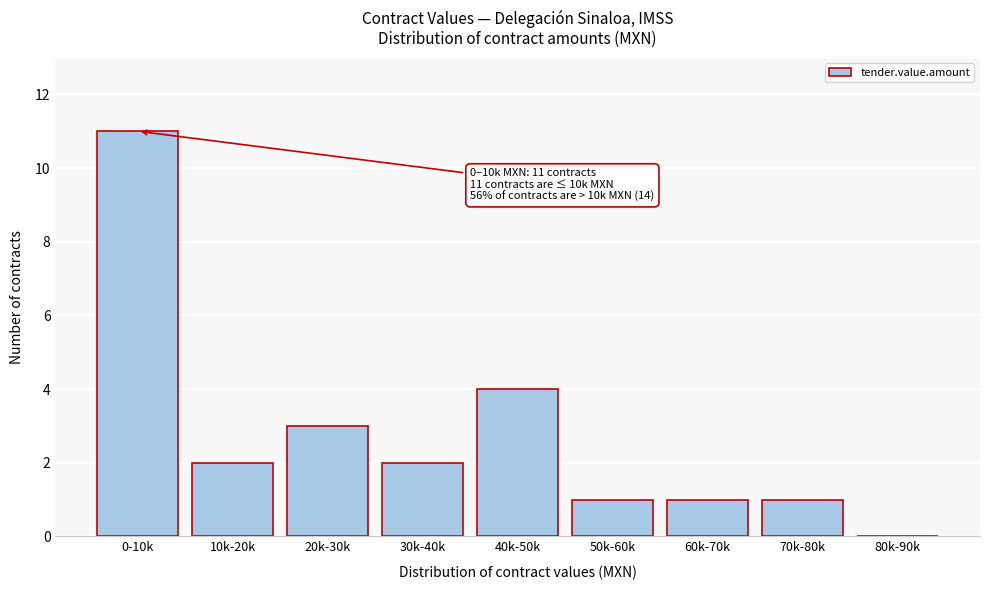

Reading right to left, list all the values displayed in this chart.

80k-90k=0	70k-80k=1	60k-70k=1	50k-60k=1	40k-50k=4	30k-40k=2	20k-30k=3	10k-20k=2	0-10k=11